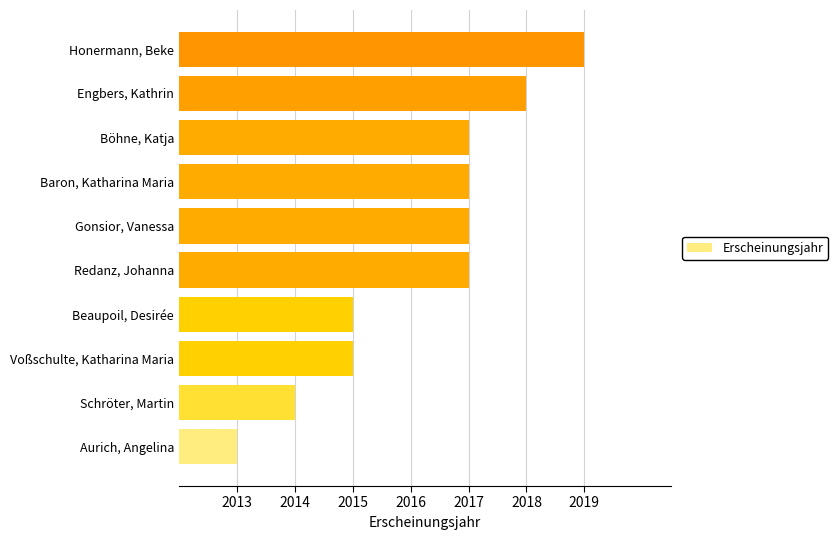

What is the smallest value displayed?

2013